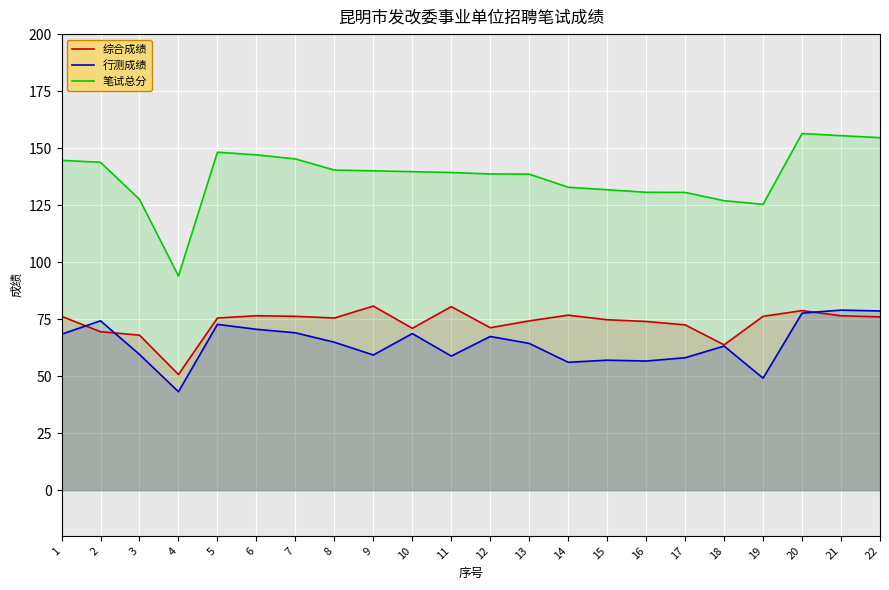

The 笔试总分 series shows 125.4 at 19. True or false?

True